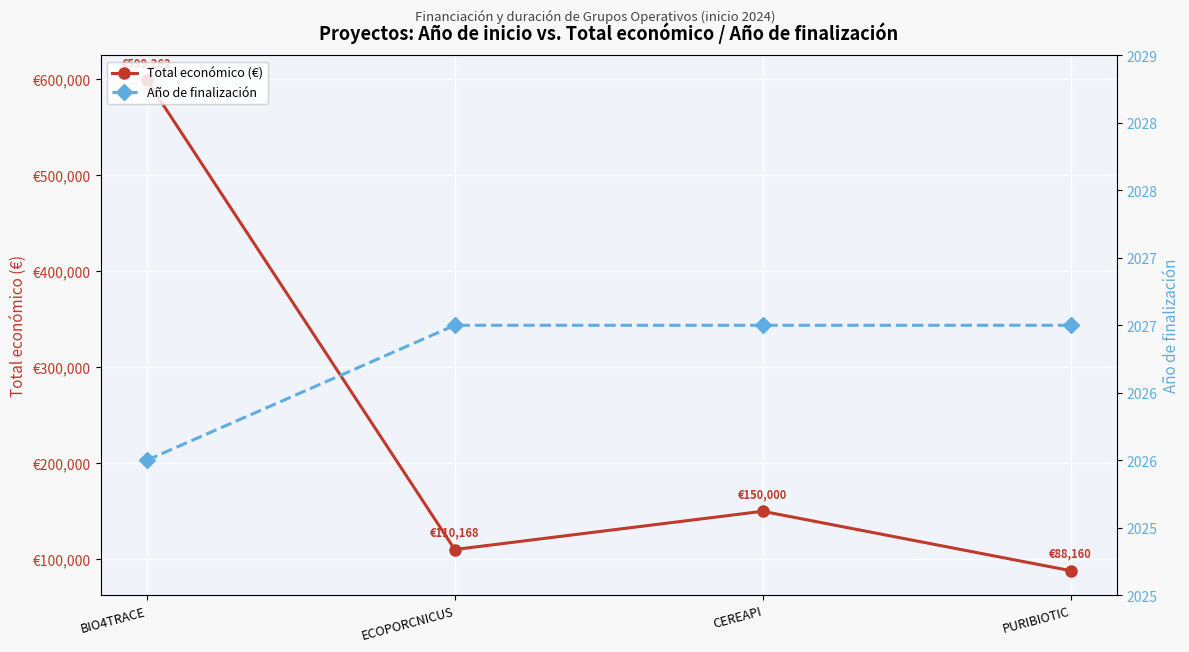

How many lines are shown in the chart?

2